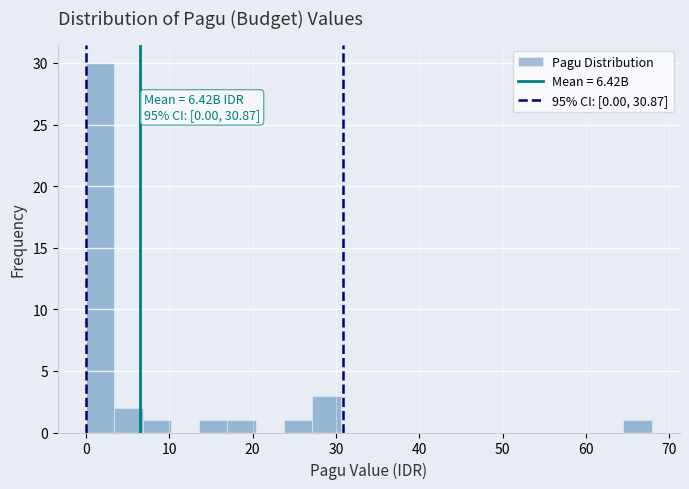

Read against the x-axis, roughly where is the centre of the tallest bar?

2